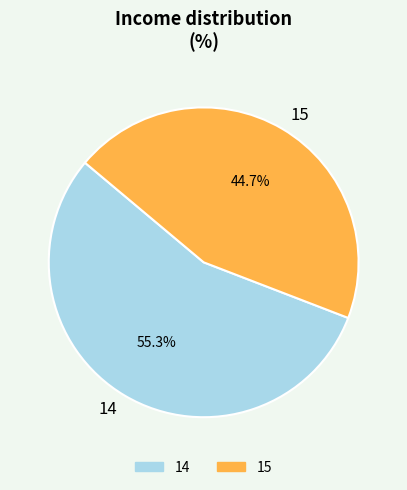

Which has a higher value, 15 or 14?

14